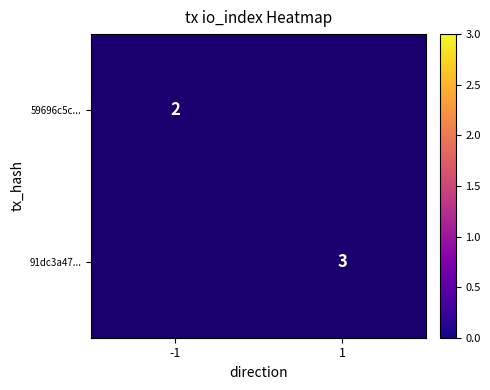

The value of 91dc3a47... at 1 is 2. True or false?

False